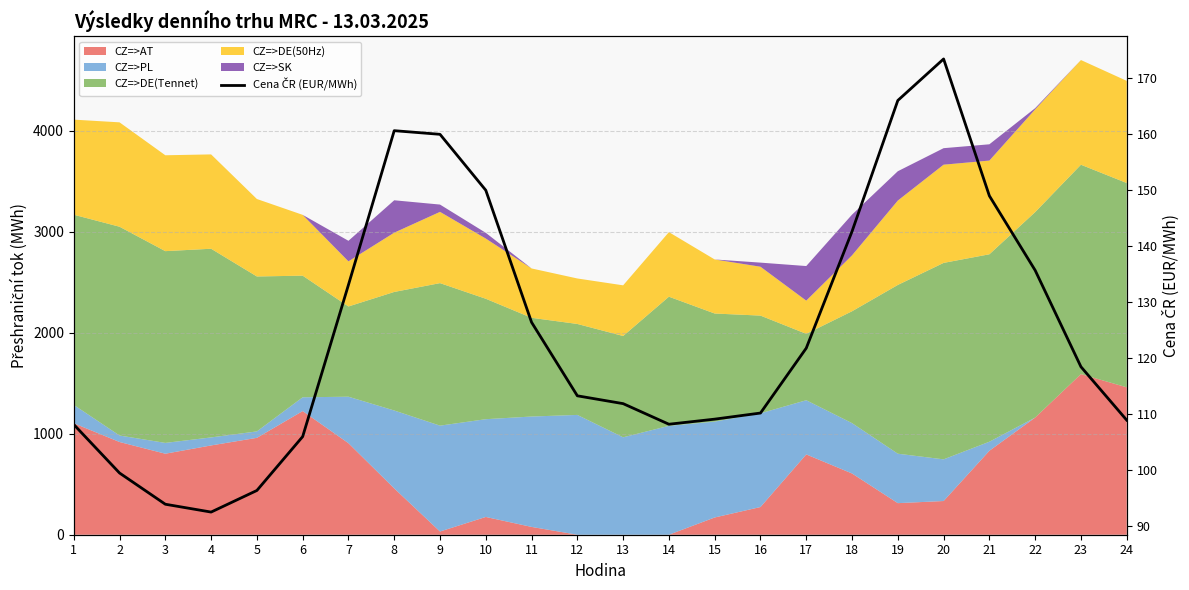

At which category does the chart reach its minimum across all series?

4